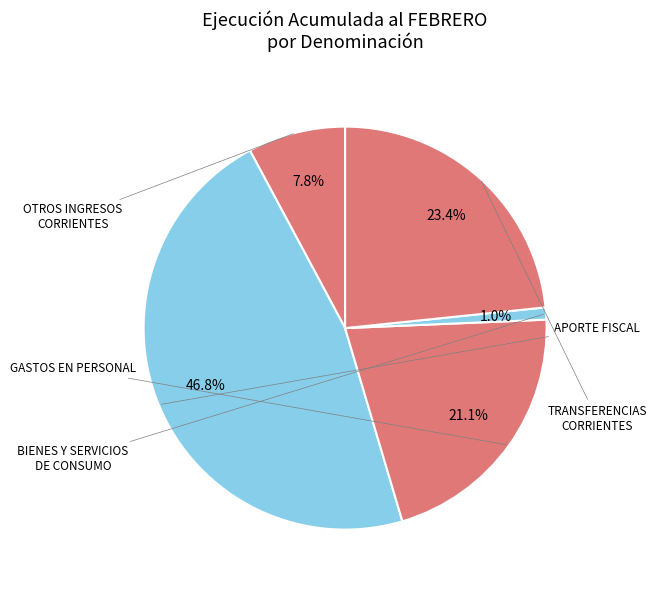

To the nearest percent, what portion does OTROS INGRESOS CORRIENTES represent?

8%